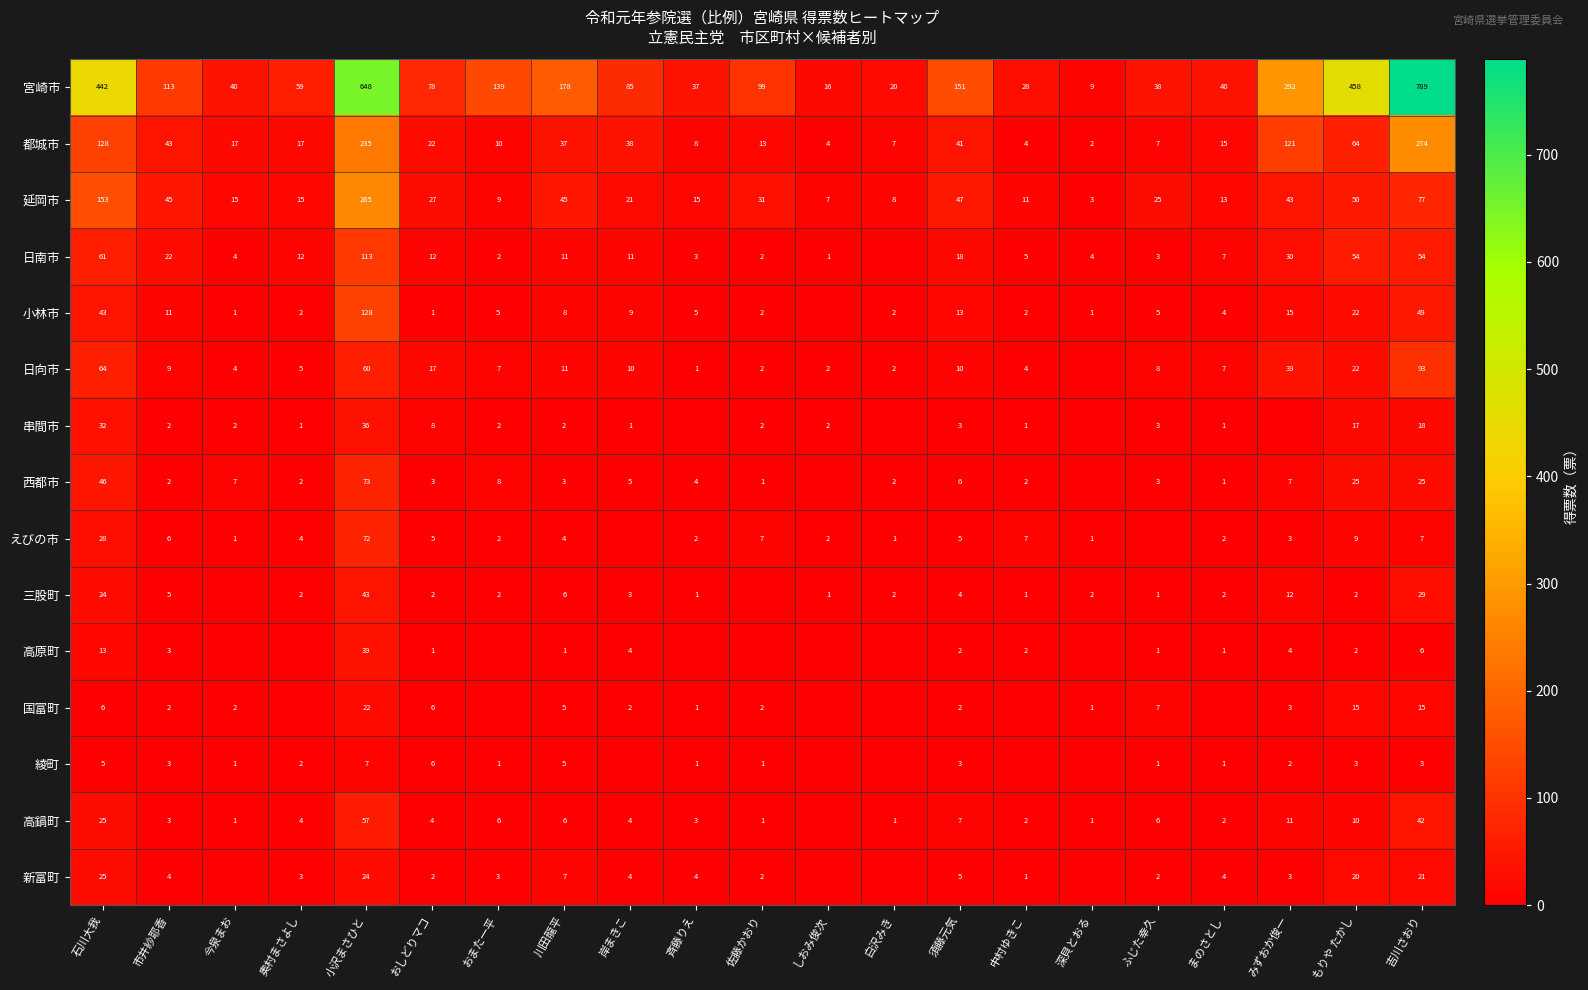

At 吉川さおり, list the series in order from largest to smallest.

宮崎市, 都城市, 日向市, 延岡市, 日南市, 小林市, 高鍋町, 三股町, 西都市, 新富町, 串間市, 国富町, えびの市, 高原町, 綾町